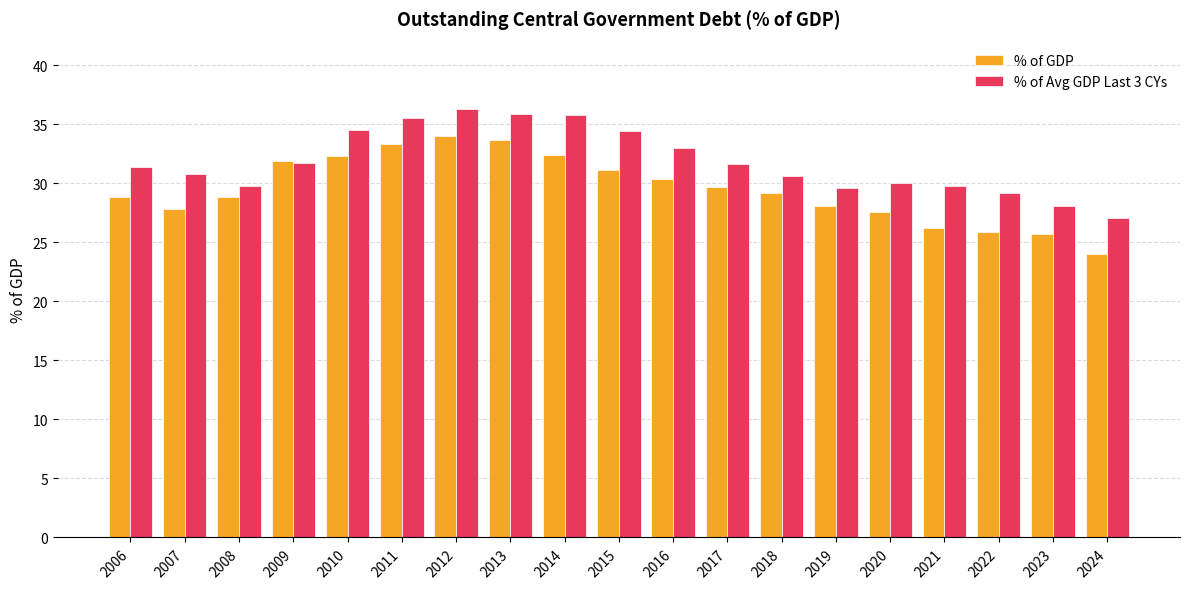

What is the maximum value shown in the chart?

36.3